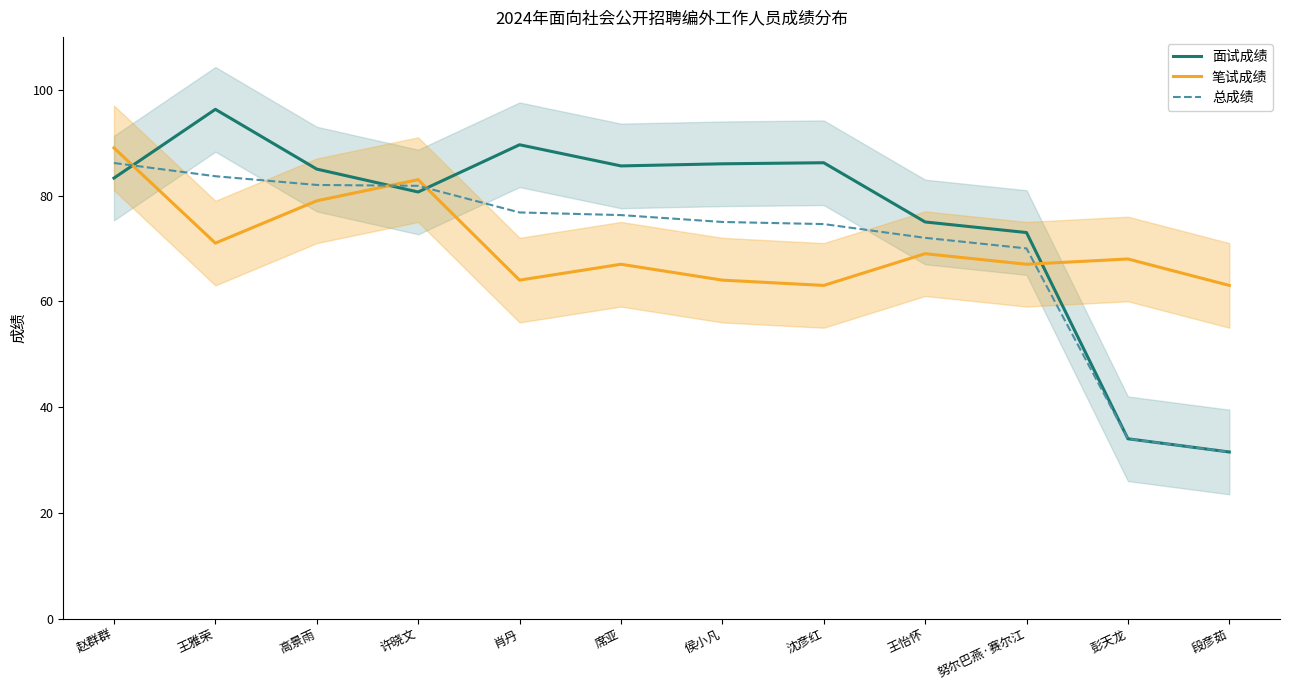

What is the difference between the 笔试成绩 values at 沈彦红 and 王怡怀?

6.0